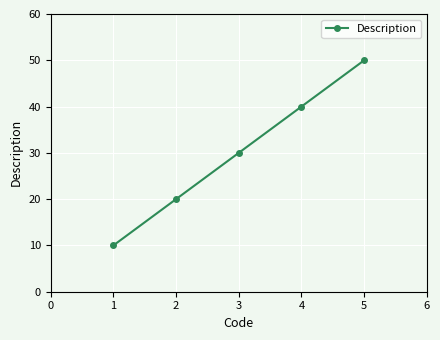

Reading right to left, what are all the values shown in this chart?

50	40	30	20	10